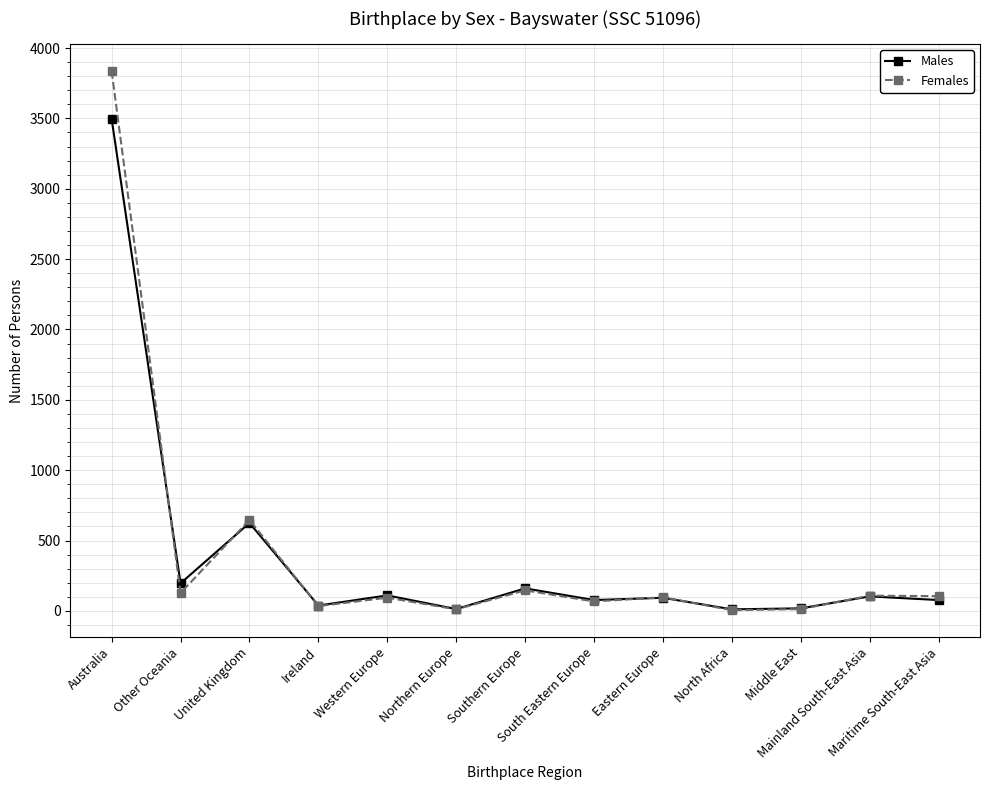

At which label does Males first exceed 93?

Australia